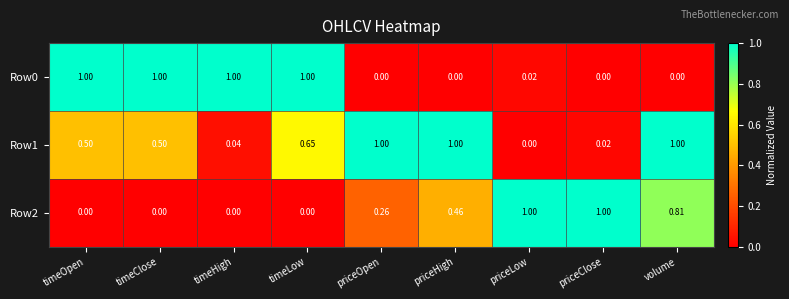

What is the greatest value displayed?

1.0